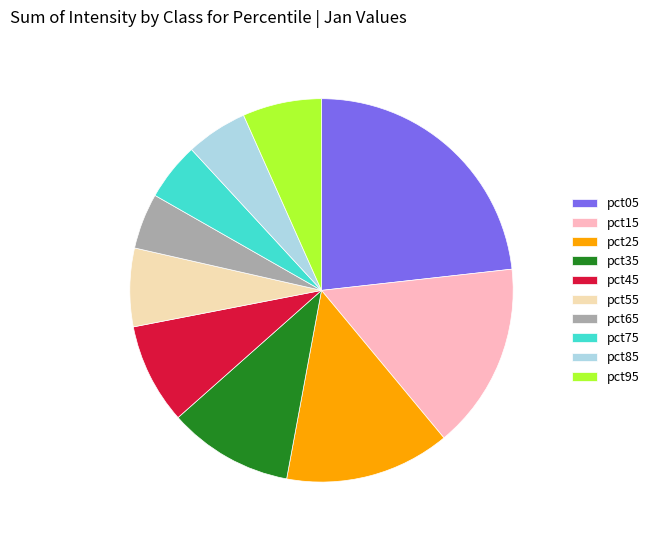

What is the largest slice in the pie chart?

pct05